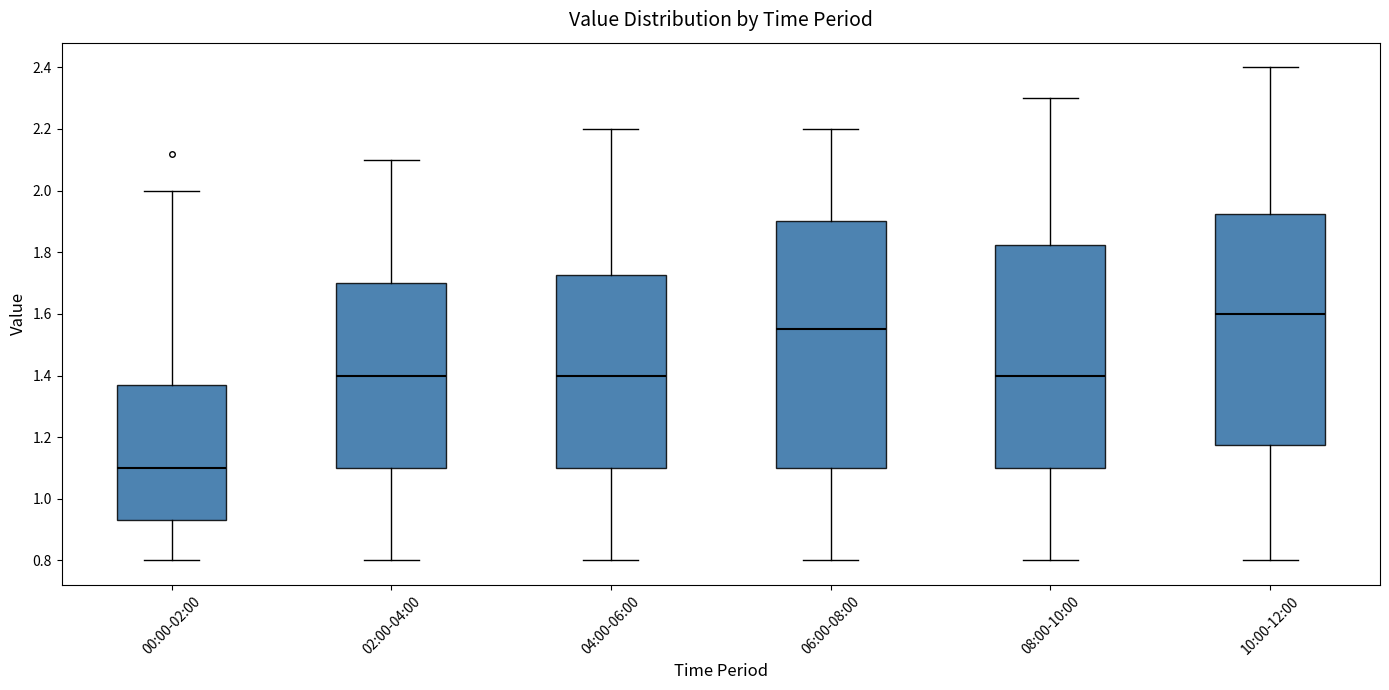

Reading left to right, transcribe this box plot: for each box, give where its median line is, the range the box spans, and where its two whiskers end, as read against the y-axis. The values are not printed on the chart, so give them approximately, as read against the axis.

00:00-02:00: median 1.10, box 0.94 to 1.38, whiskers 0.80 to 2.00
02:00-04:00: median 1.40, box 1.10 to 1.70, whiskers 0.80 to 2.10
04:00-06:00: median 1.40, box 1.10 to 1.72, whiskers 0.80 to 2.20
06:00-08:00: median 1.56, box 1.10 to 1.90, whiskers 0.80 to 2.20
08:00-10:00: median 1.40, box 1.10 to 1.82, whiskers 0.80 to 2.30
10:00-12:00: median 1.60, box 1.18 to 1.92, whiskers 0.80 to 2.40